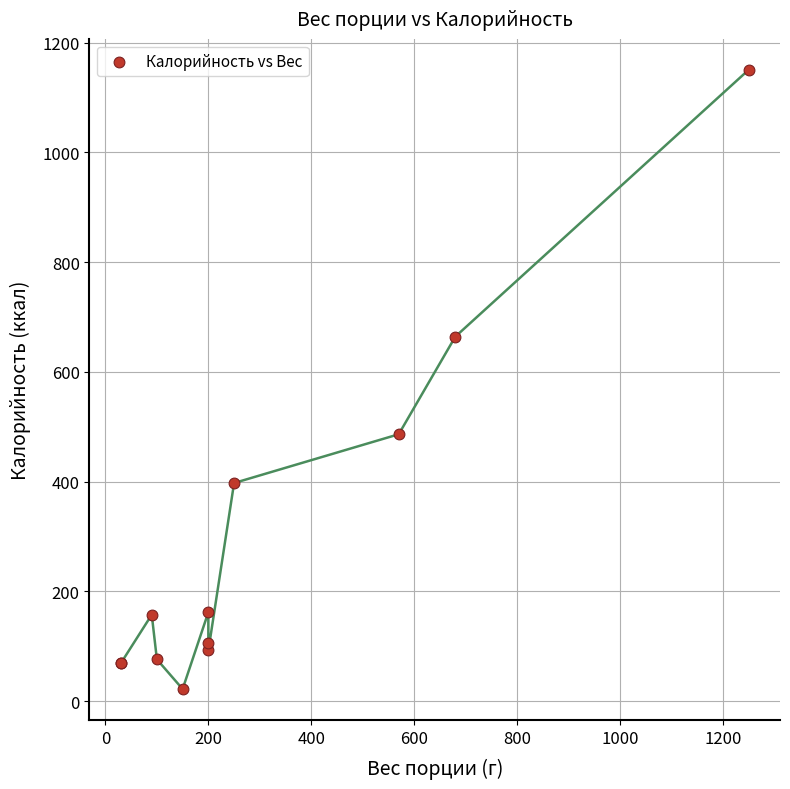

What Y value in the scatter plot is closest to 586?

664.2